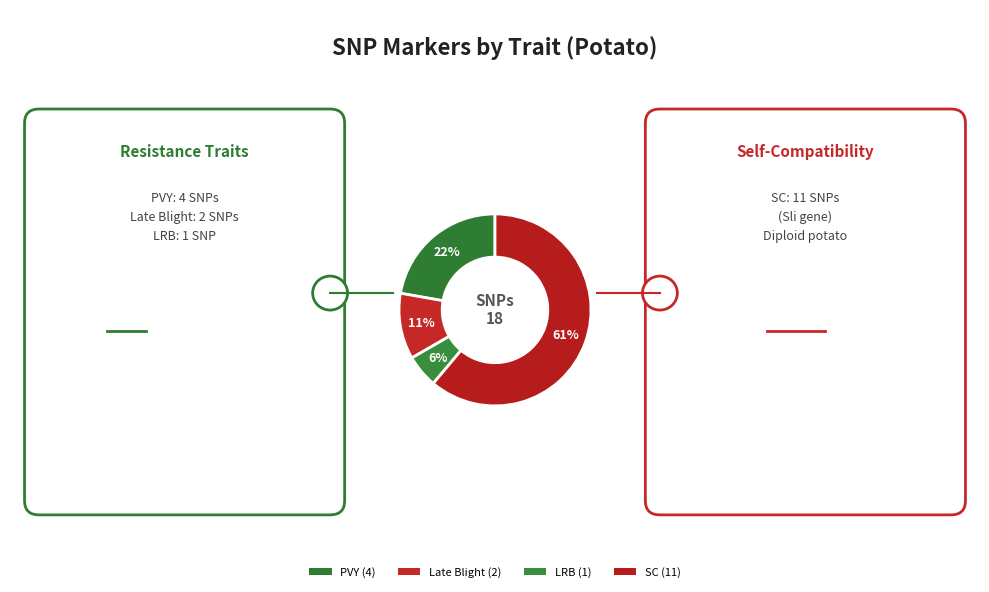

How many segments does this pie chart have?

4